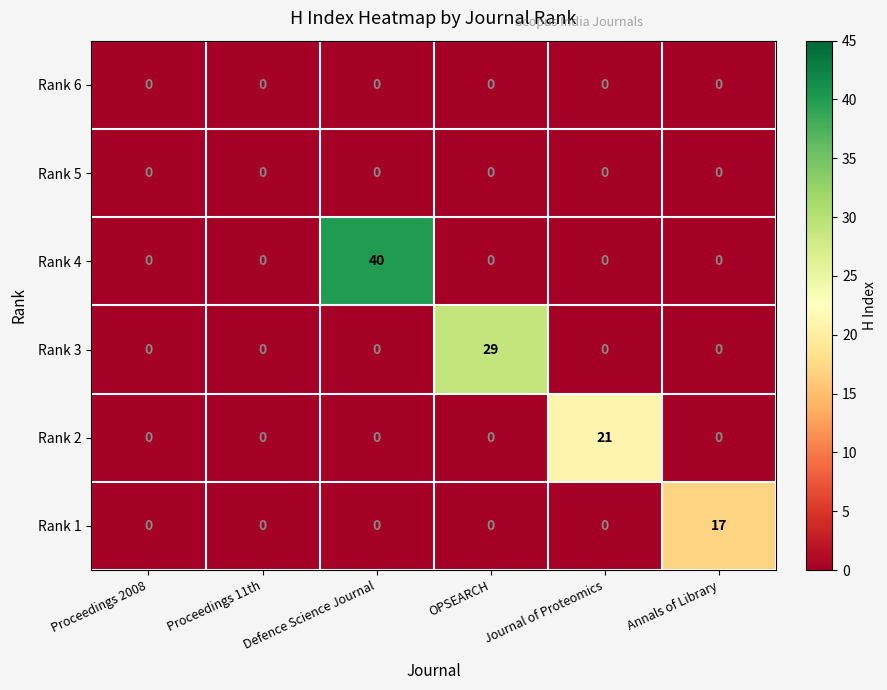

True or false: Rank 4 has a value of 0 at Annals of Library.

True